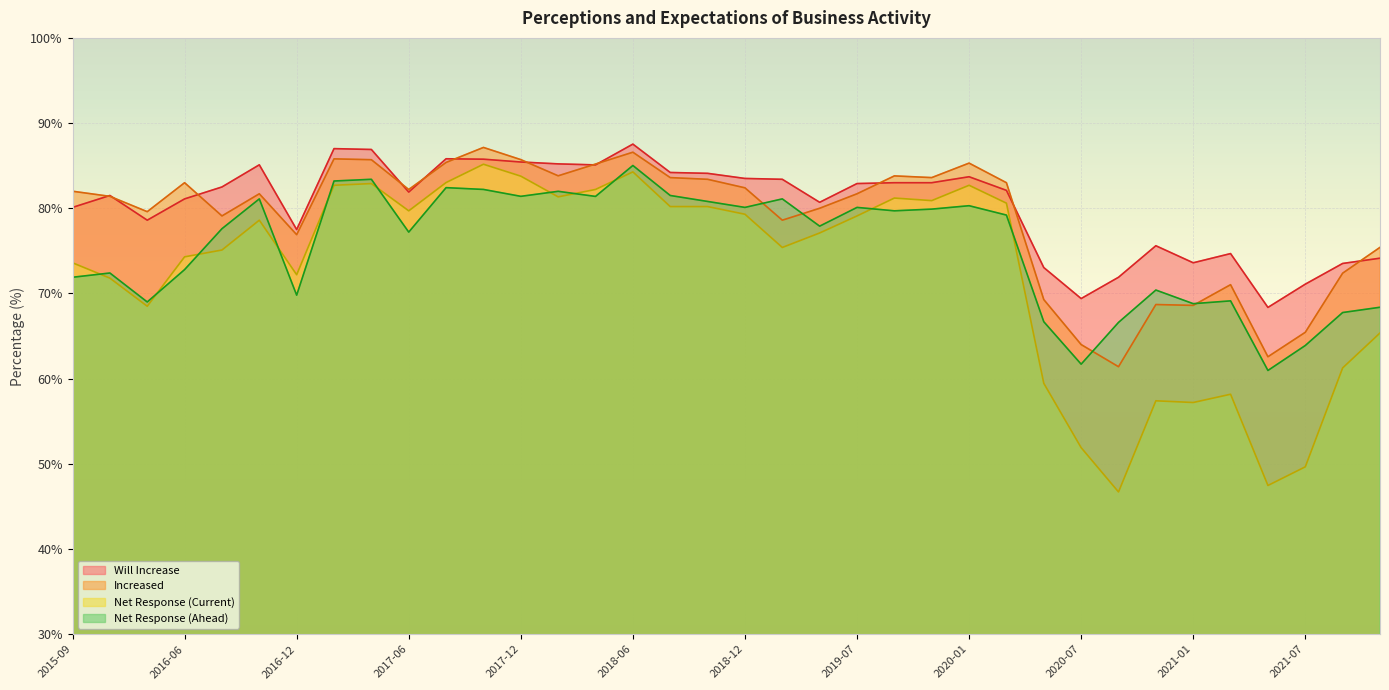

Reading left to right, what are all the values shown in this chart?

Will Increase: 80.1	81.5	78.6	81.1	82.5	85.1	77.5	87.0	86.9	81.9	85.8	85.8	85.4	85.2	85.1	87.5	84.2	84.1	83.5	83.4	80.7	82.9	83.0	83.0	83.7	82.1	73.0	69.4	71.9	75.6	73.6	74.7	68.4	71.1	73.5	74.1
Increased: 82.0	81.4	79.6	83.0	79.1	81.7	76.9	85.8	85.7	82.2	85.4	87.1	85.7	83.8	85.2	86.6	83.6	83.4	82.4	78.6	80.0	81.7	83.8	83.6	85.3	83.0	69.3	64.0	61.4	68.7	68.6	71.0	62.6	65.4	72.4	75.4
Net Response (Current): 73.6	71.8	68.5	74.3	75.1	78.6	72.2	82.7	82.9	79.7	83.0	85.2	83.8	81.3	82.2	84.3	80.2	80.2	79.3	75.4	77.1	79.1	81.2	80.9	82.7	80.6	59.5	51.9	46.7	57.4	57.2	58.2	47.5	49.6	61.3	65.4
Net Response (Ahead): 71.9	72.4	69.0	72.8	77.6	81.1	69.8	83.2	83.4	77.2	82.4	82.2	81.4	82.0	81.4	85.0	81.5	80.8	80.1	81.1	77.9	80.1	79.7	79.9	80.3	79.2	66.7	61.7	66.6	70.4	68.8	69.1	61.0	63.9	67.8	68.4